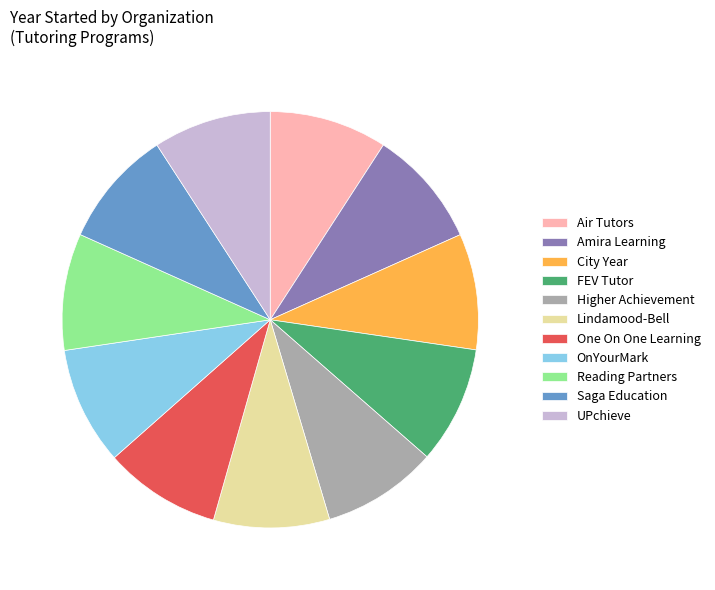

Combined, do Lindamood-Bell and Saga Education account for over 50%?

No